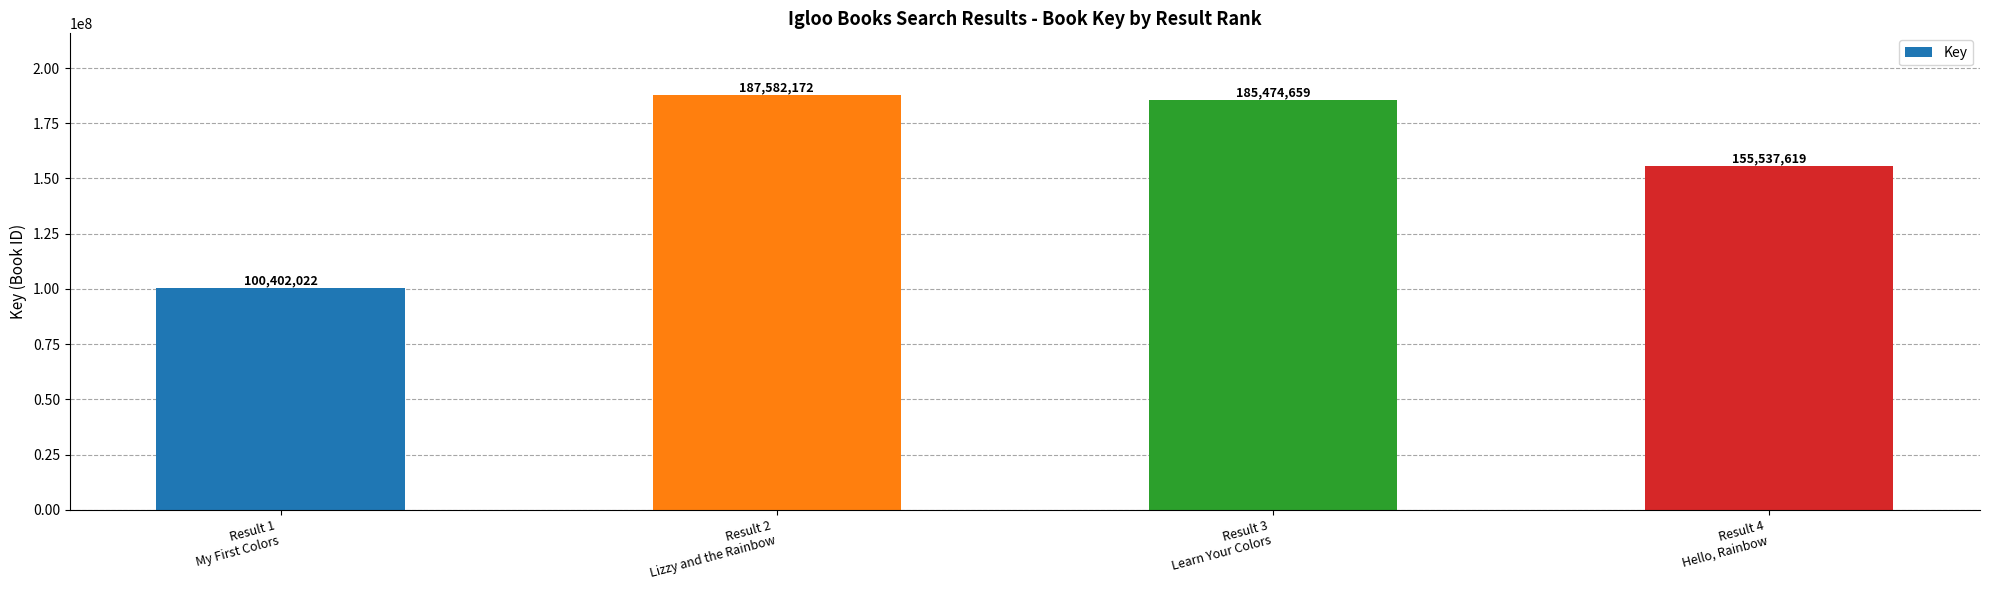

What is the change in value from Result 2
Lizzy and the Rainbow to Result 3
Learn Your Colors?

-2107513